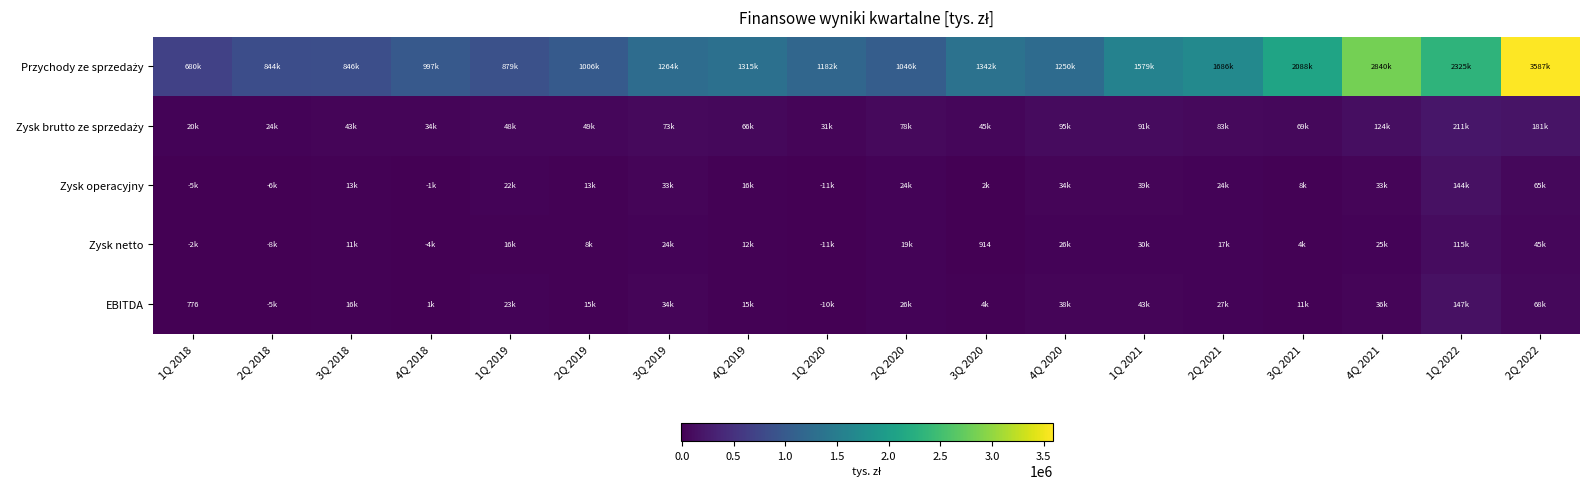

The Zysk brutto ze sprzedaży series shows 66254 at 4Q 2019. True or false?

True